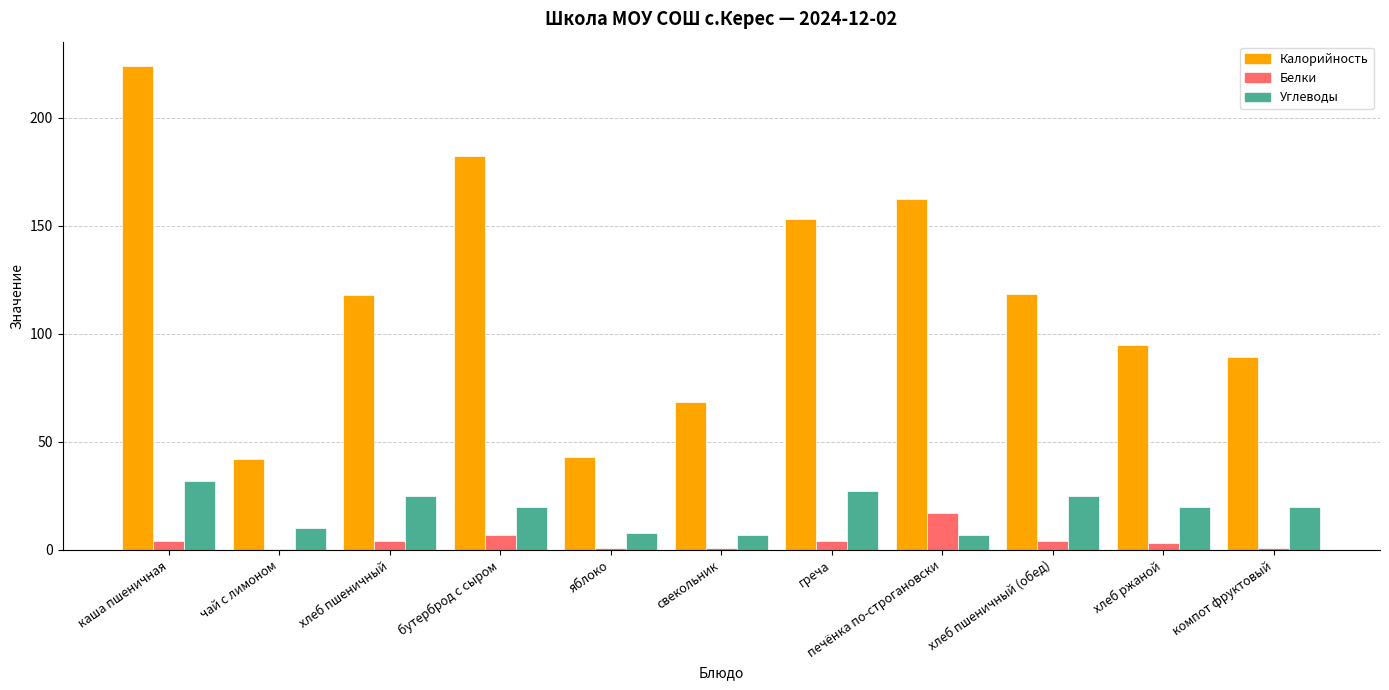

What is the maximum value shown in the chart?

224.0